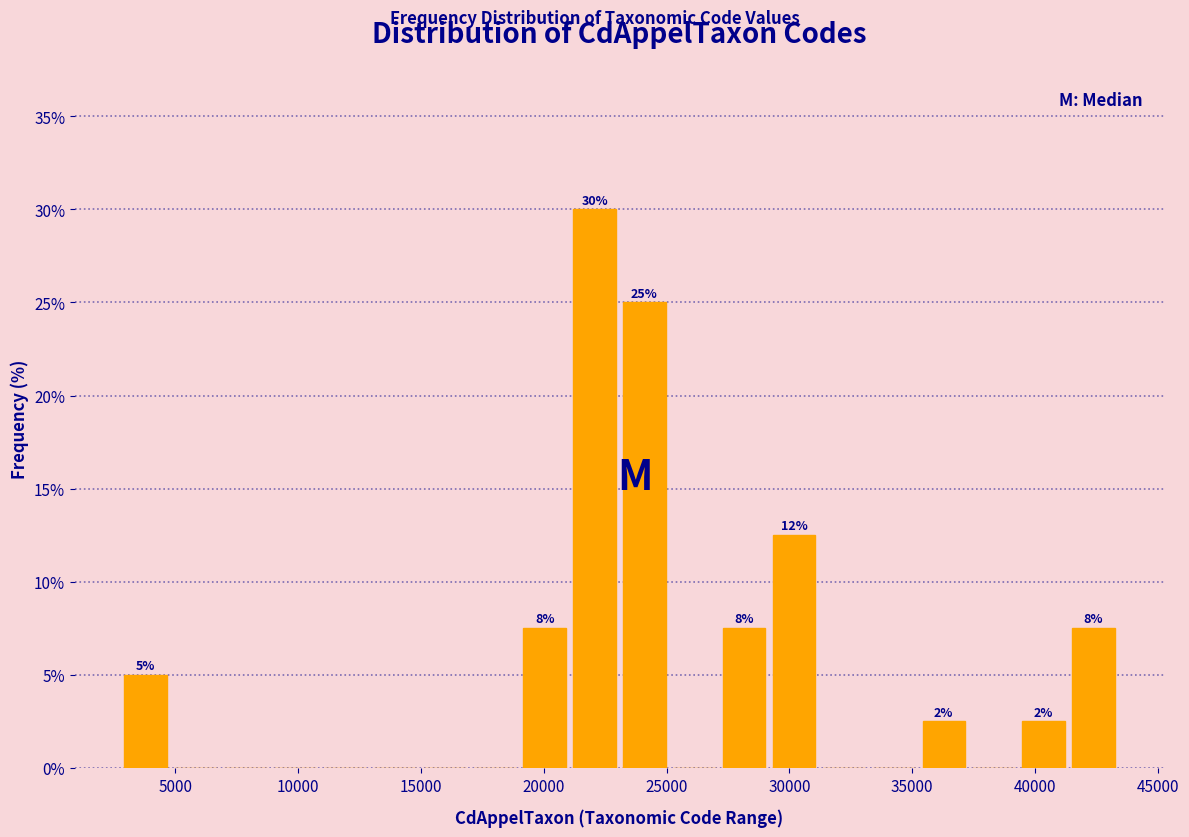

Over which range of the x-axis is the bar tallest?

21000 to 23000